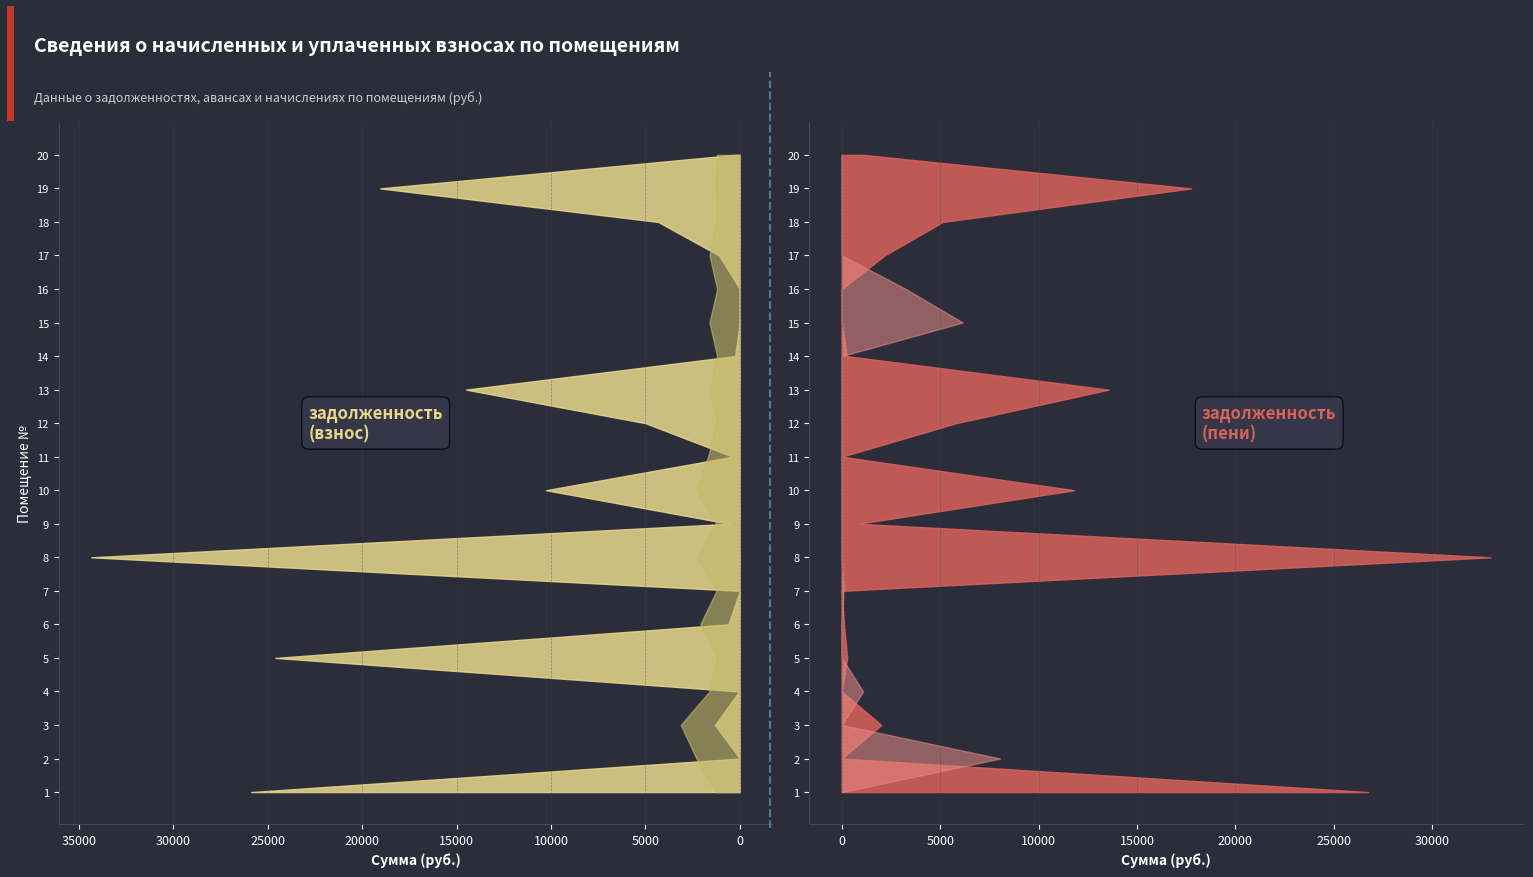

Reading left to right, list all the values displayed in this chart.

начислено: 2578.8	4603.4	6260.4	3223.4	2450.9	4193.1	2477.5	4571.5	2488.1	4630.1	3367.3	2429.6	3175.5	2408.2	3218.1	2402.9	3212.8	2418.9	2541.4	2445.6
задолженность (взнос): 25886.3	0.0	1315.3	38.4	24602.6	609.0	0.0	34361.7	550.6	10269.7	377.0	5001.6	14499.4	250.3	0.0	0.0	1098.8	4324.8	19050.0	271.7
задолженность (пени): 26745.9	0.0	2002.1	0.0	272.3	106.7	0.0	32963.0	827.0	11813.1	1.4	5811.5	13557.9	249.4	0.0	0.0	2169.8	5131.1	17748.1	1086.9
аванс (взнос): 0.0	4789.7	0.0	0.0	0.0	0.0	46.9	0.0	0.0	0.0	0.0	0.0	0.0	0.0	2710.0	1028.7	0.0	0.0	0.0	0.0
аванс (пени): 0.0	3255.3	0.0	1080.1	0.0	0.0	40.0	0.0	0.0	0.0	0.0	0.0	0.0	0.0	3437.3	2227.8	0.0	0.0	0.0	0.0